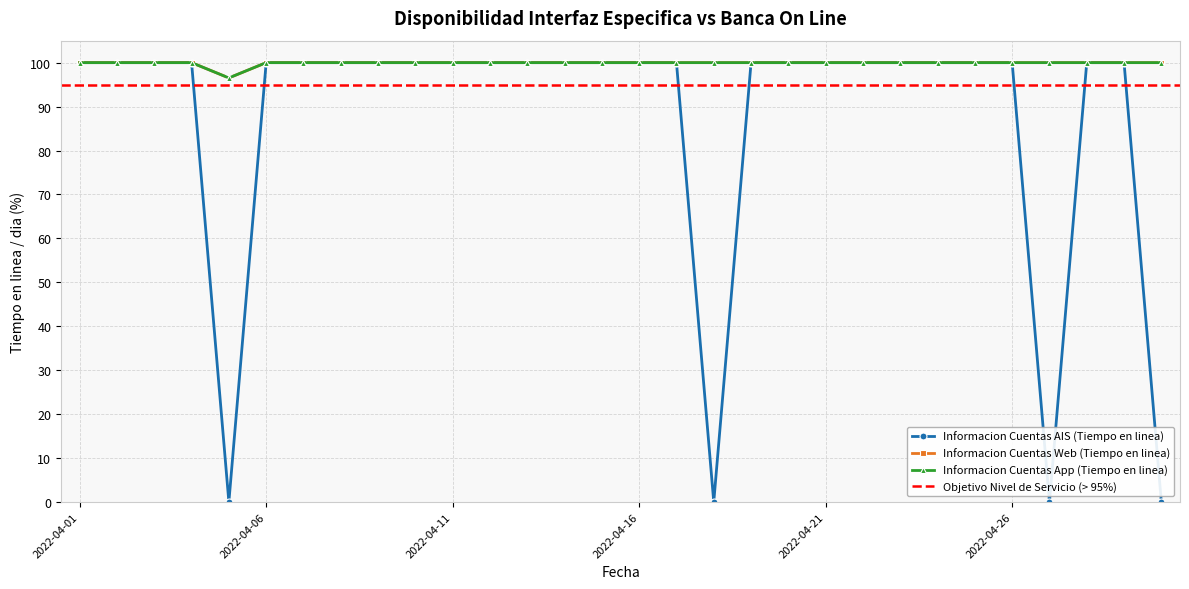

Which label corresponds to the largest value in the chart?

2022-04-01